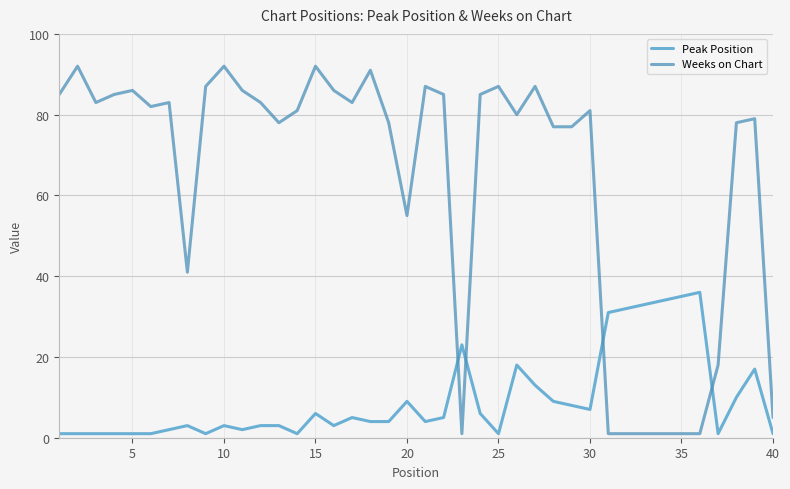

What is the difference between the maximum and minimum values in the Peak Position series?

35